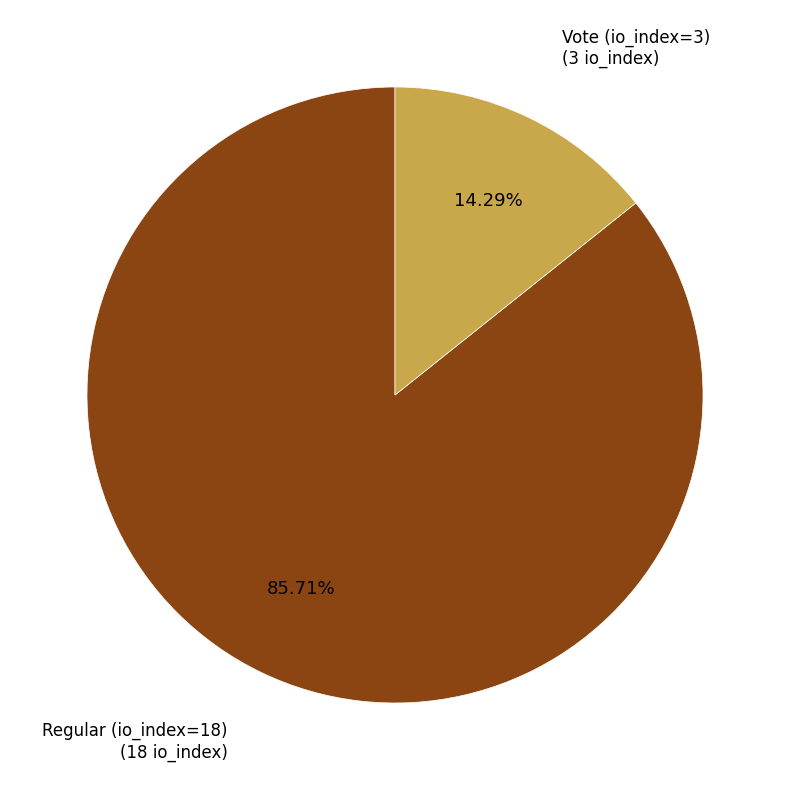

Is there any slice that represents more than half of the pie?

Yes